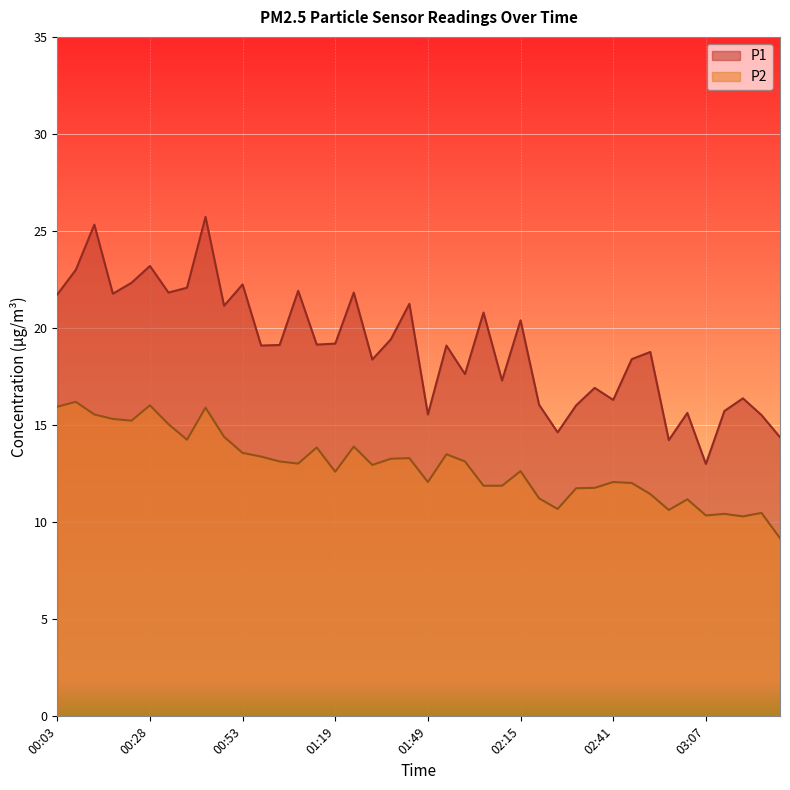

Which series has the largest range (max minus min)?

P1